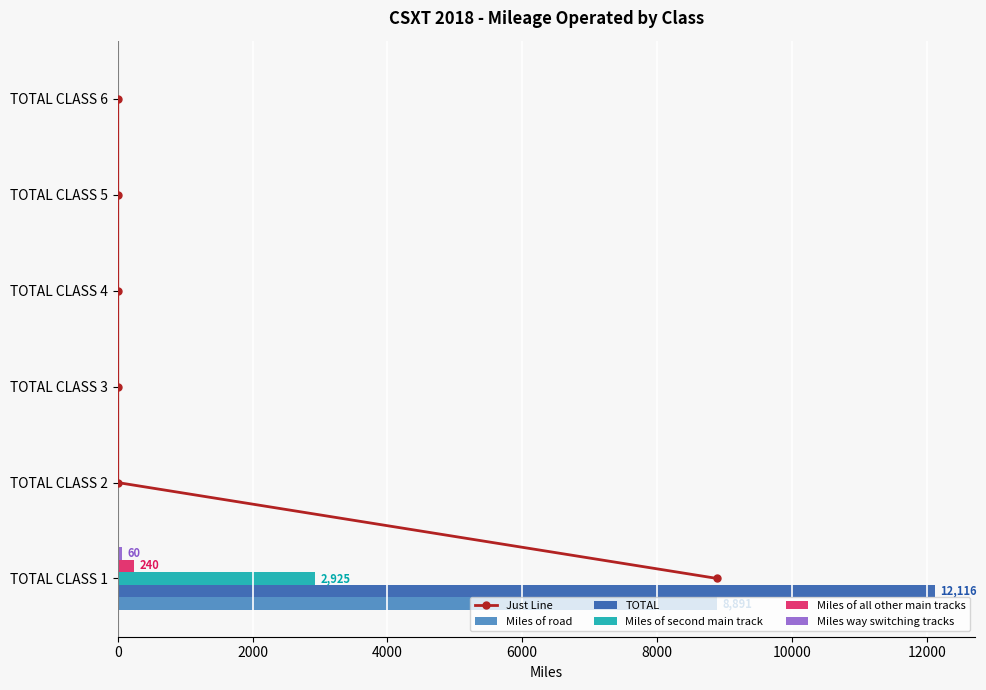

Are the bars horizontal?

Yes